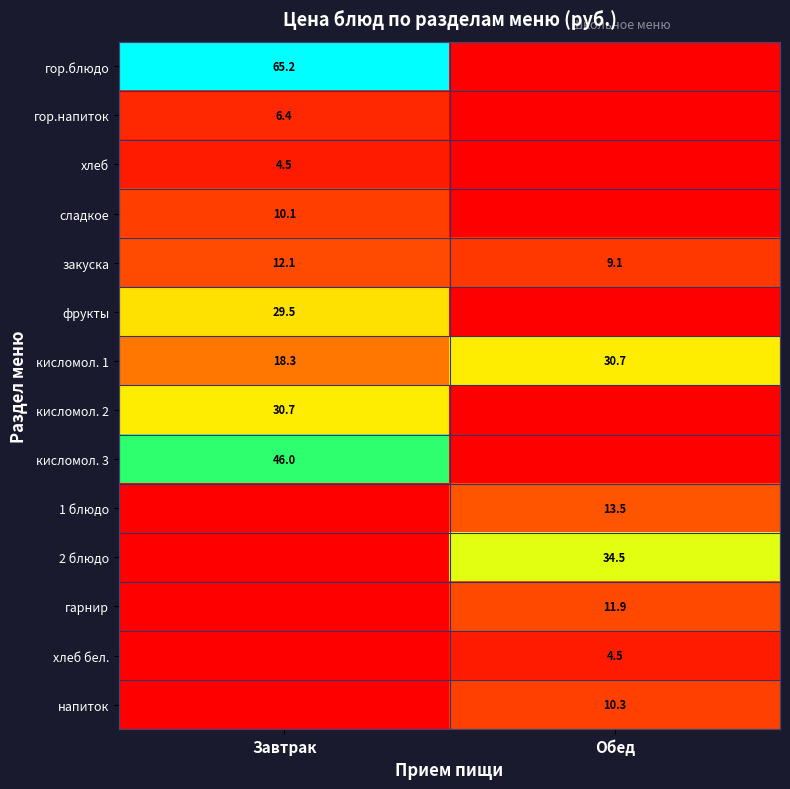

What is the maximum value for закуска?

12.1